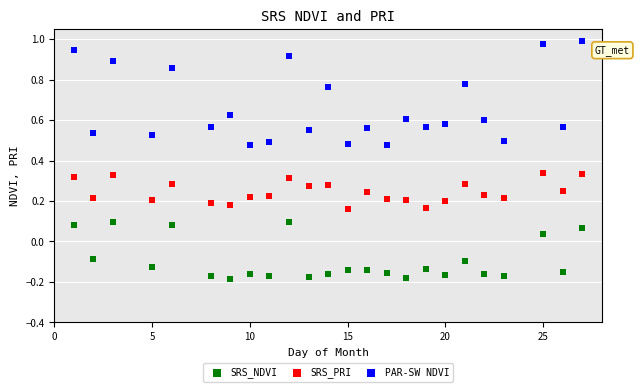

Which series has the widest spread of Y values?

PAR-SW NDVI